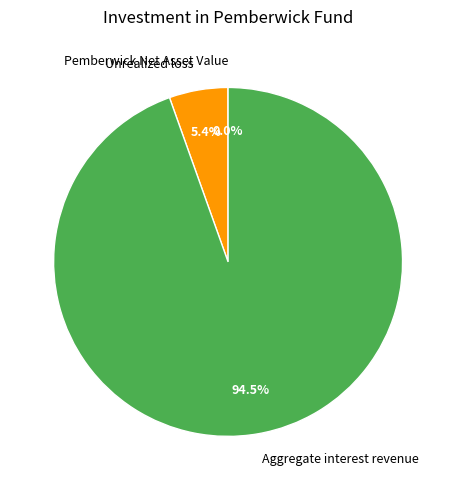

True or false: Unrealized loss accounts for 13% of the total.

False